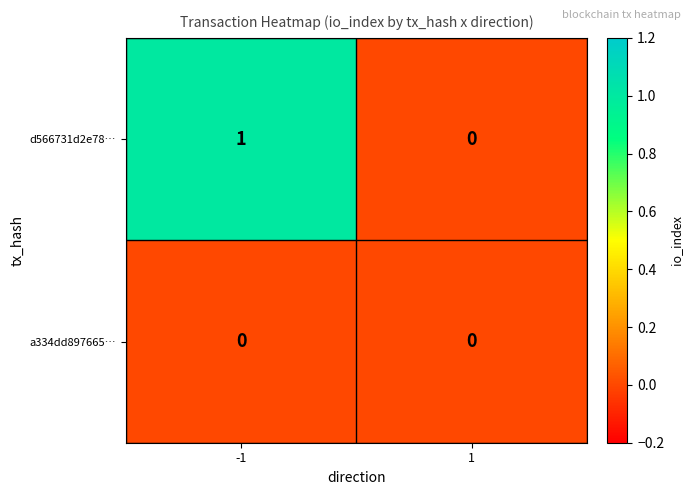

List the series in order of their peak value, lowest first.

a334dd897665…, d566731d2e78…